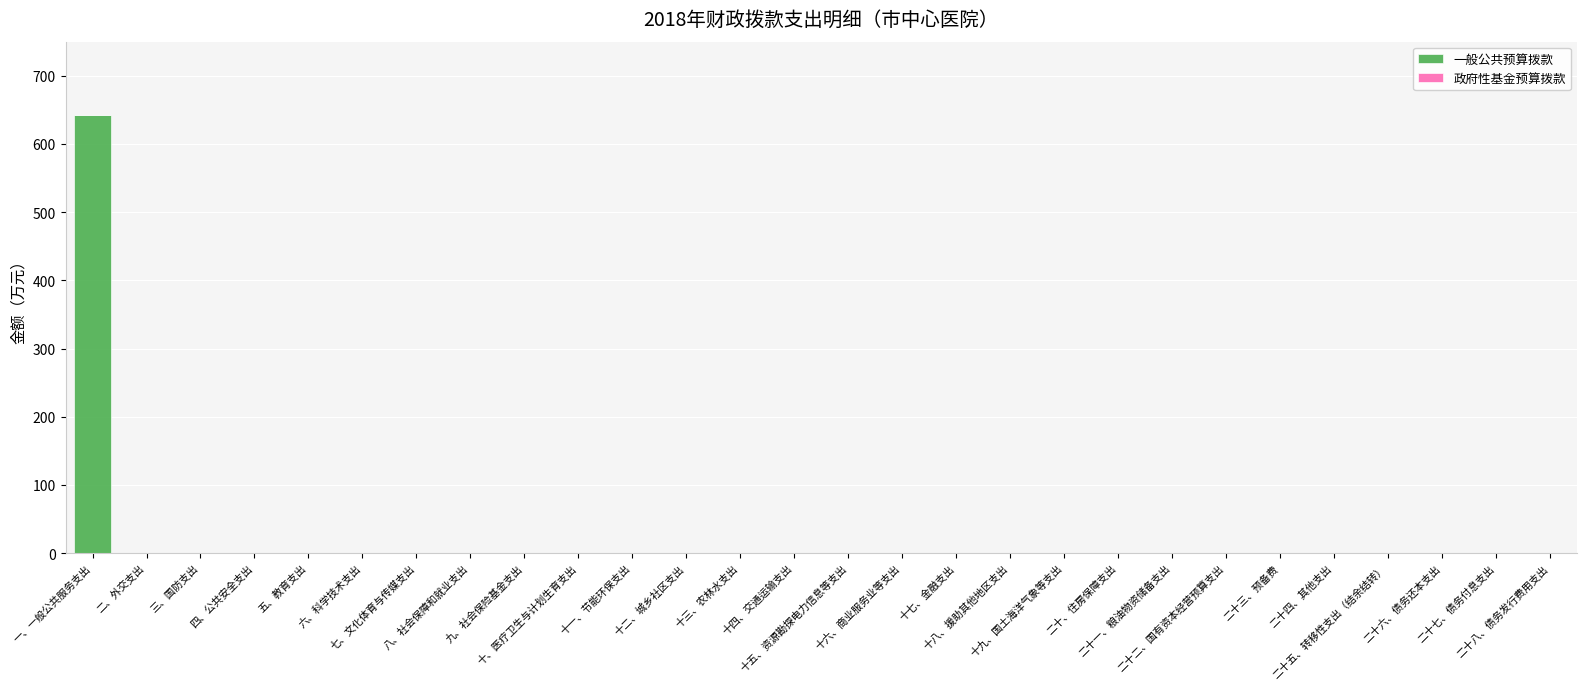

What is the maximum value shown in the chart?

642.5